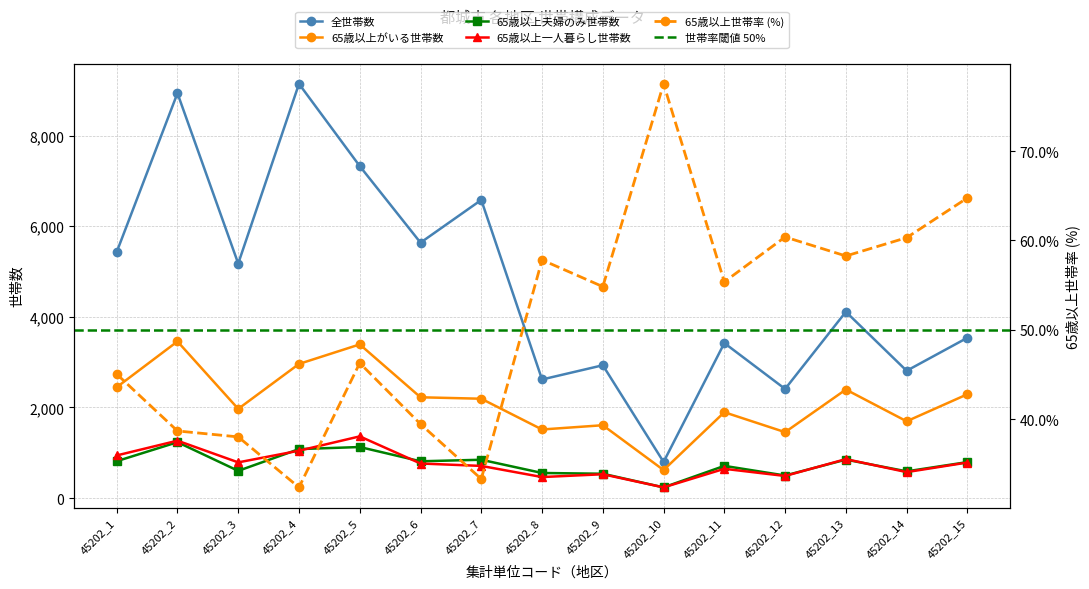

Is it true that 65歳以上世帯率 equals 89.0 at 45202_14?

False